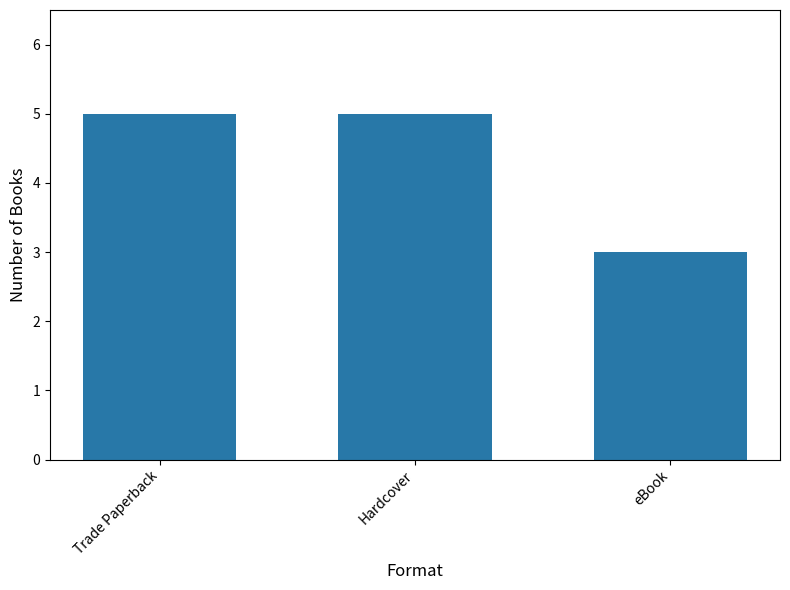

Between eBook and Trade Paperback, which is larger?

Trade Paperback